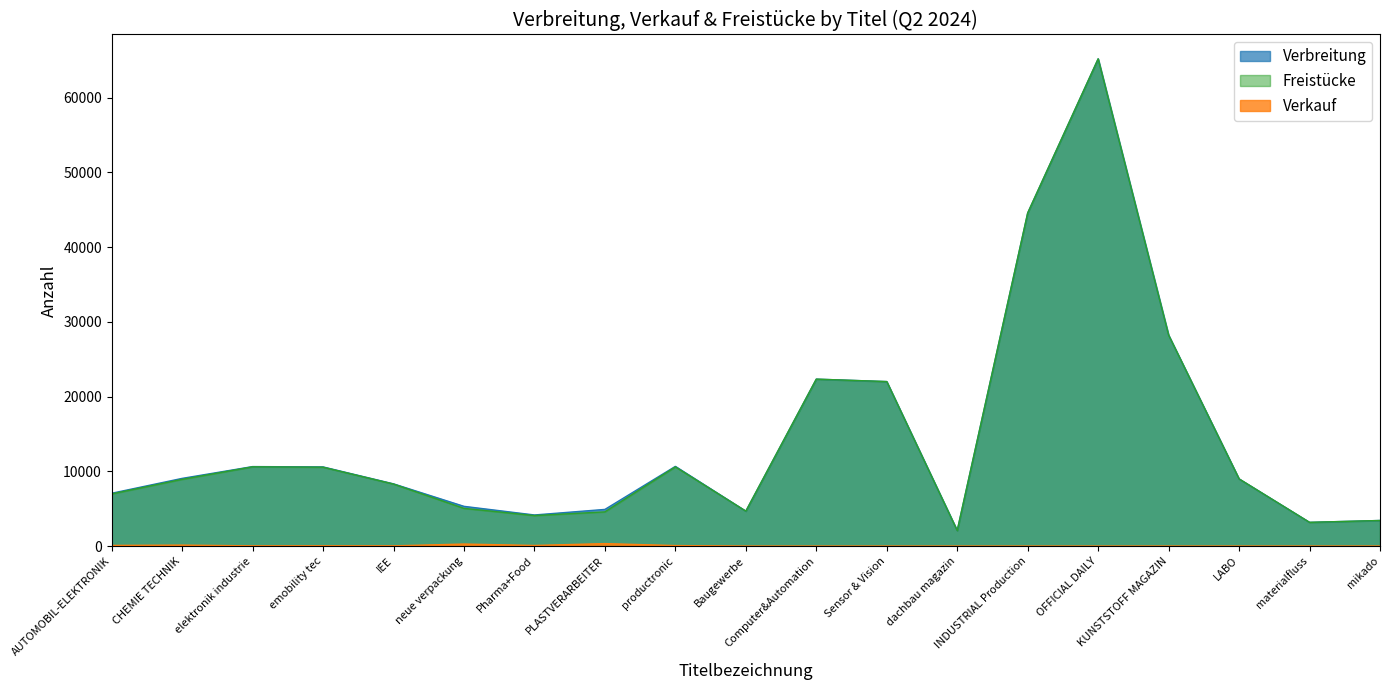

Read the Verbreitung value at INDUSTRIAL Production.

44579